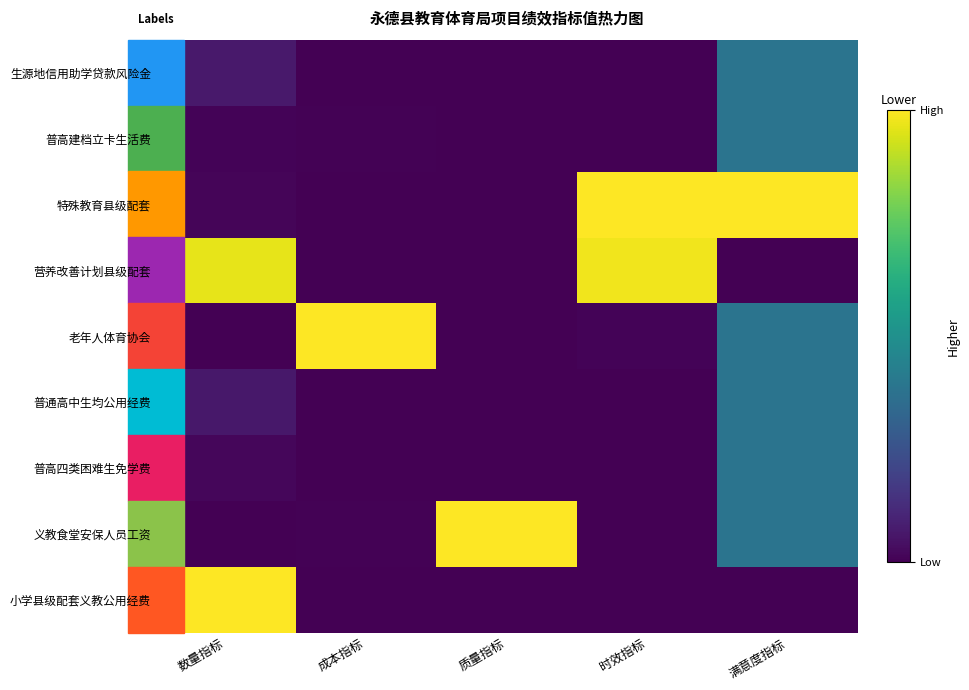

Reading right to left, what are all the values shown in this chart?

生源地信用助学贷款风险金: 满意度指标=0.4	时效指标=0.0	质量指标=0.0	成本指标=0.0	数量指标=0.1
普高建档立卡生活费: 满意度指标=0.4	时效指标=0.0	质量指标=0.0	成本指标=0.0	数量指标=0.0
特殊教育县级配套: 满意度指标=1.0	时效指标=1.0	质量指标=0.0	成本指标=0.0	数量指标=0.0
营养改善计划县级配套: 满意度指标=0.0	时效指标=1.0	质量指标=0.0	成本指标=0.0	数量指标=1.0
老年人体育协会: 满意度指标=0.4	时效指标=0.0	质量指标=0.0	成本指标=1.0	数量指标=0.0
普通高中生均公用经费: 满意度指标=0.4	时效指标=0.0	质量指标=0.0	成本指标=0.0	数量指标=0.1
普高四类困难生免学费: 满意度指标=0.4	时效指标=0.0	质量指标=0.0	成本指标=0.0	数量指标=0.0
义教食堂安保人员工资: 满意度指标=0.4	时效指标=0.0	质量指标=1.0	成本指标=0.0	数量指标=0.0
小学县级配套义教公用经费: 满意度指标=0.0	时效指标=0.0	质量指标=0.0	成本指标=0.0	数量指标=1.0